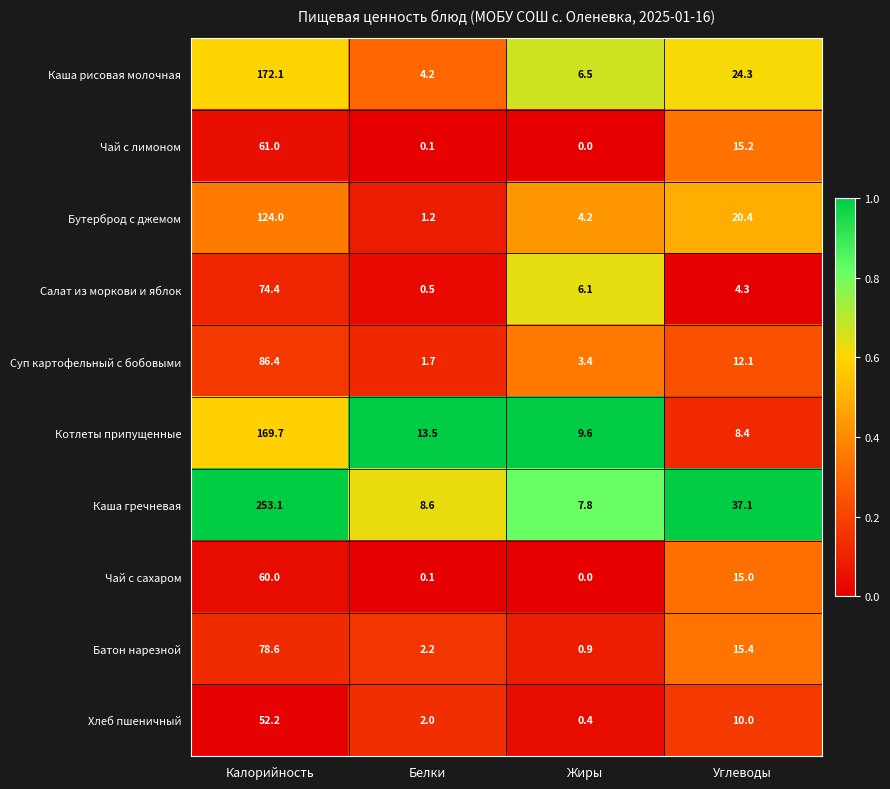

Between Калорийность and Белки, which series saw the biggest shift?

Каша гречневая